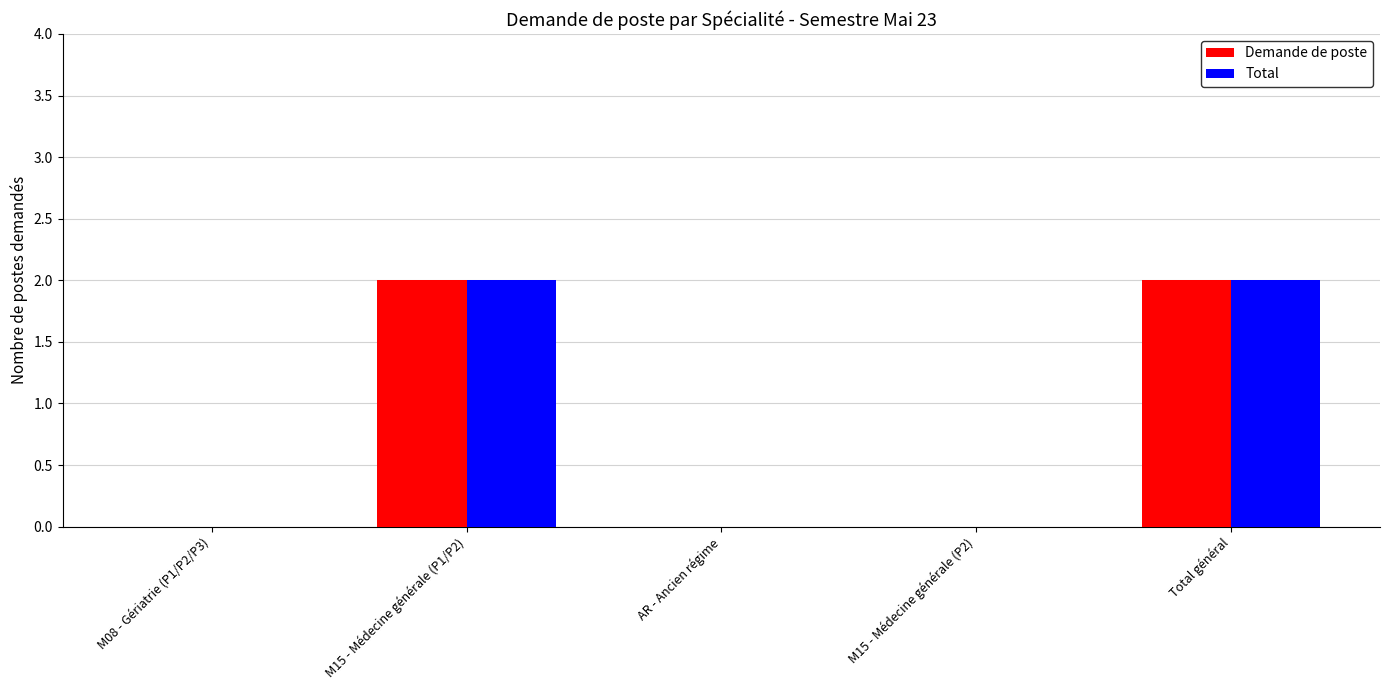

What is the sum of all Total values?

4